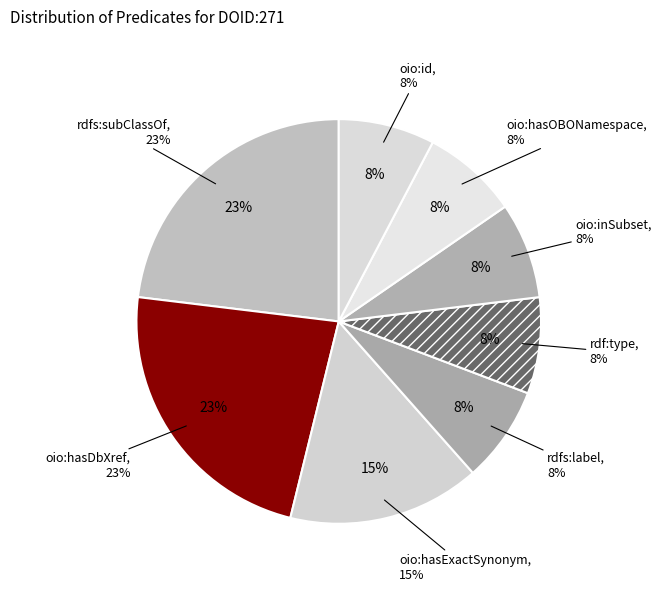

How many slices are in this pie chart?

8